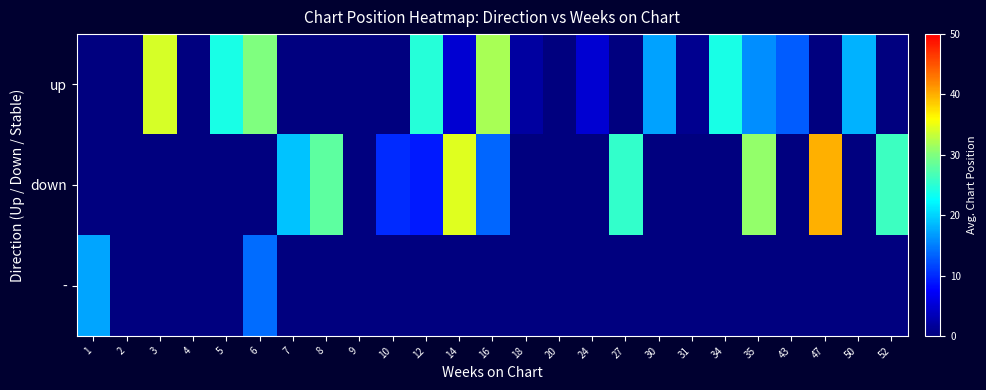

Which series changed the most between 6 and 52?

up